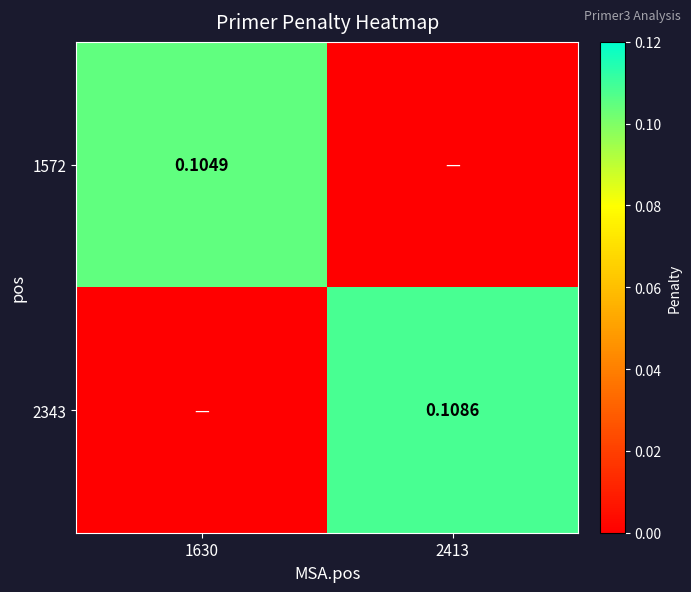

Between 2413 and 1630, which is larger?

1630